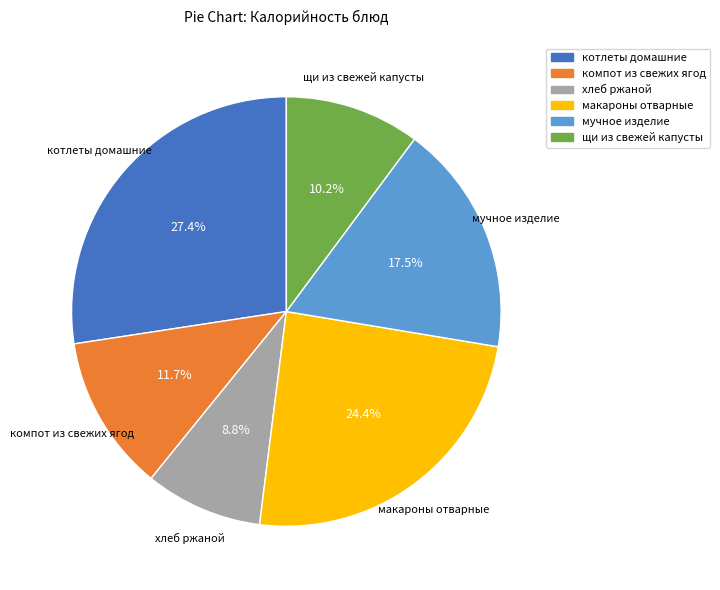

How many segments does this pie chart have?

6